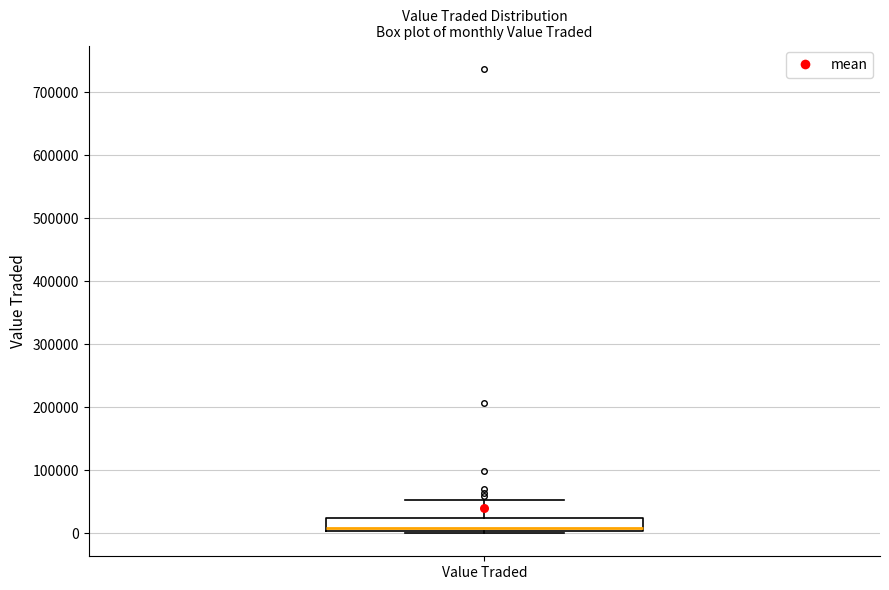

Transcribe this box plot: give where the median line is, the range the box spans, and where the two whiskers end, as read against the y-axis. The values are not printed on the chart, so give them approximately, as read against the axis.

median 10000, box 0 to 20000, whiskers 0 to 50000